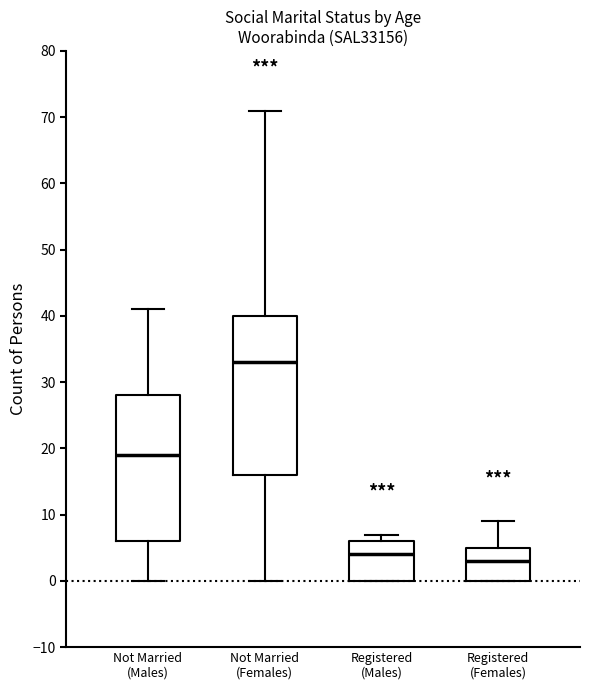

Which box is the tallest, from its lower edge to its upper edge?

Not Married (Females)